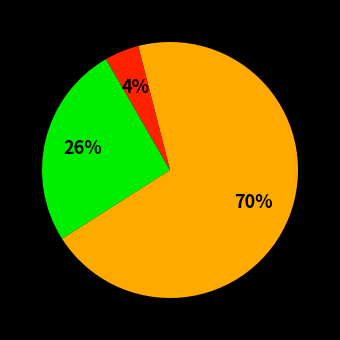

Does any single category account for the majority?

Yes